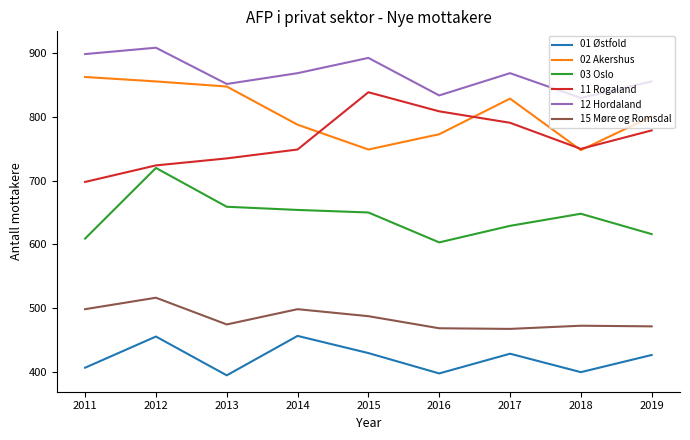

At which category does 01 Østfold reach its first local peak?

2012